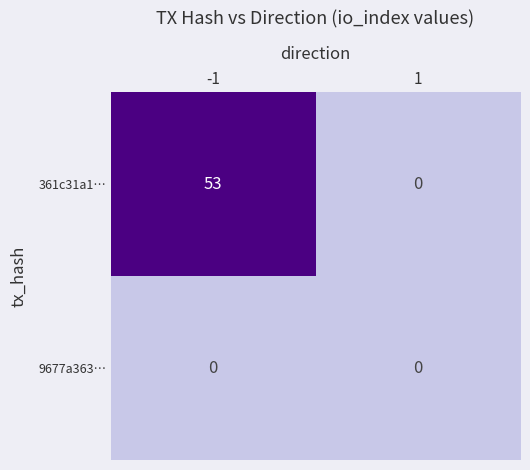

The 361c31a1… series shows -36 at 1. True or false?

False